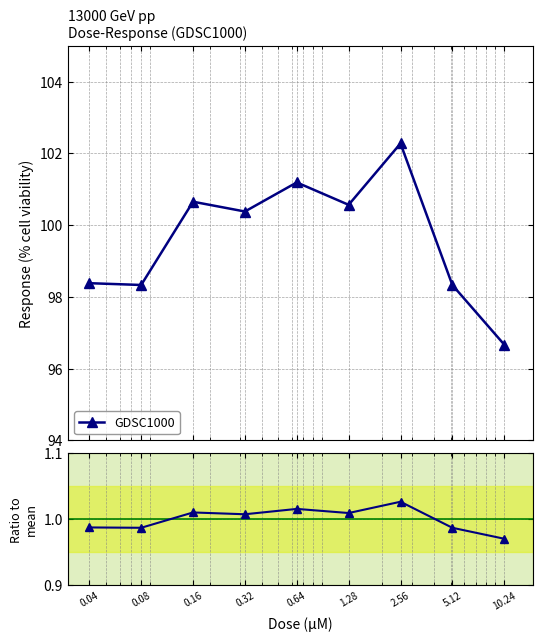

Rank the categories by value from highest to lowest.

2.56, 0.64, 0.16, 1.28, 0.32, 0.04, 0.08, 5.12, 10.24